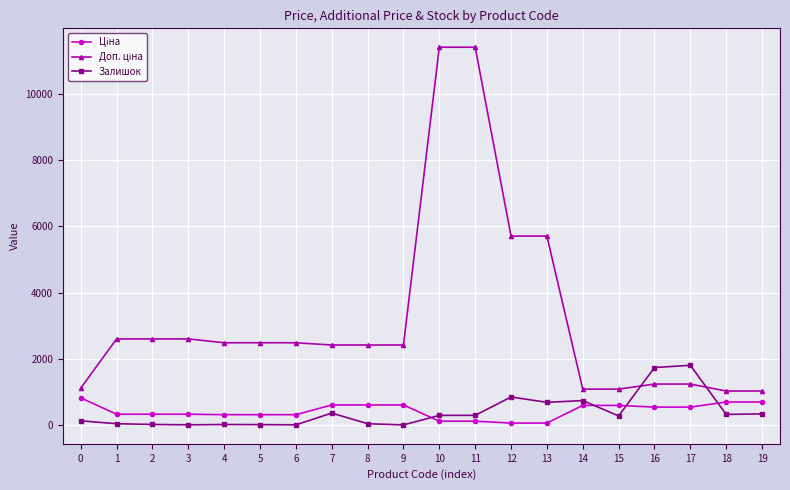

What is the maximum value shown in the chart?

11410.0